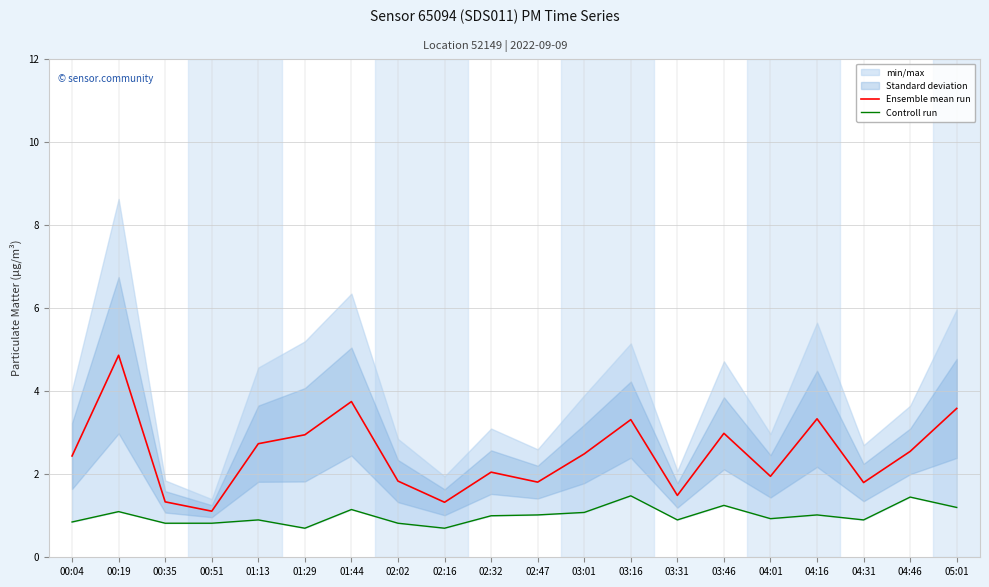

At which category is the sum across all series the highest?

00:19